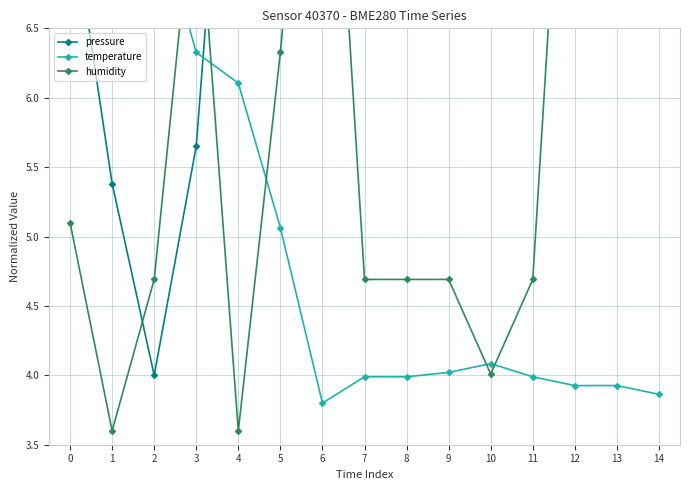

What is the difference between the maximum and minimum values in the temperature series?

6.0